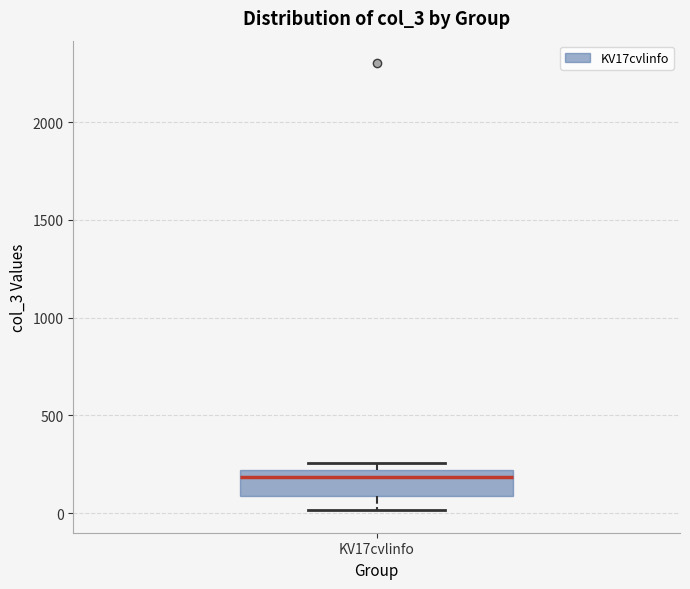

Read this box plot against the y-axis: the position of the median line, the range covered by the box, and the ends of both whiskers. The values are not printed on the chart, so give them approximately, as read against the axis.

median 200 (just below the box's upper edge), box 100 to 200, whiskers 0 to 250